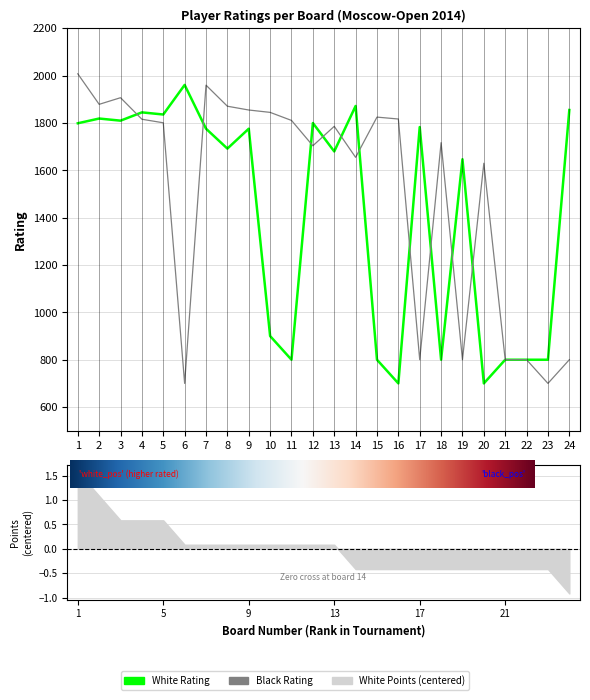

The Black Rating series shows 1717 at 18. True or false?

True